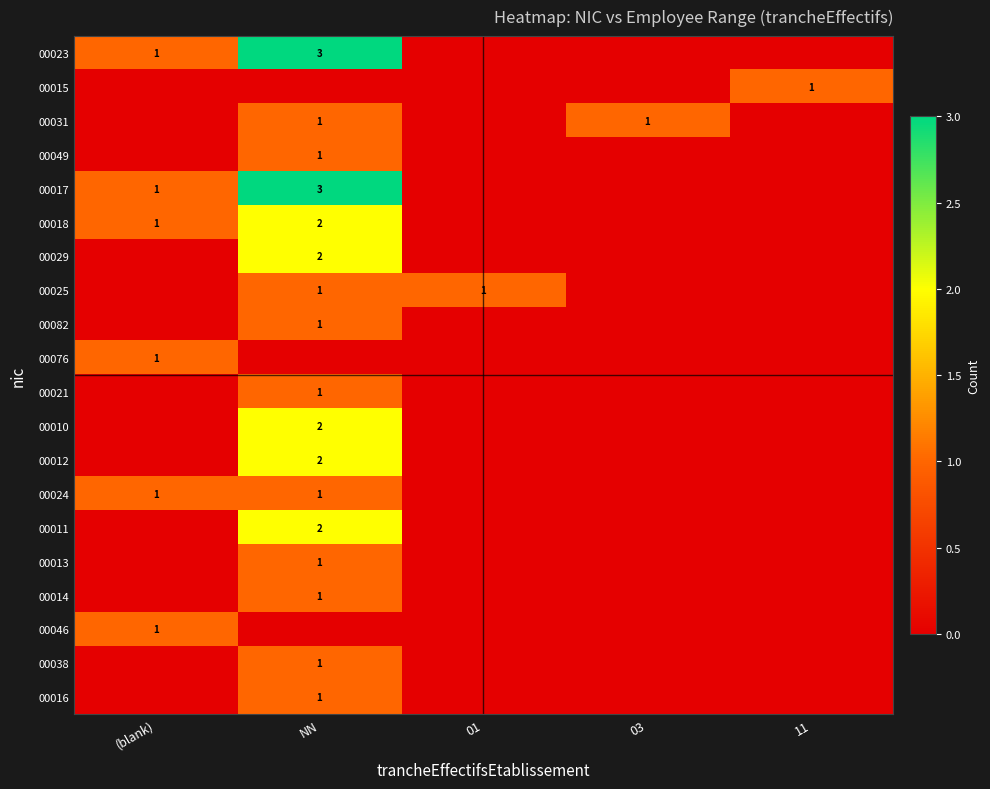

True or false: 00017 has a value of 1 at (blank).

True